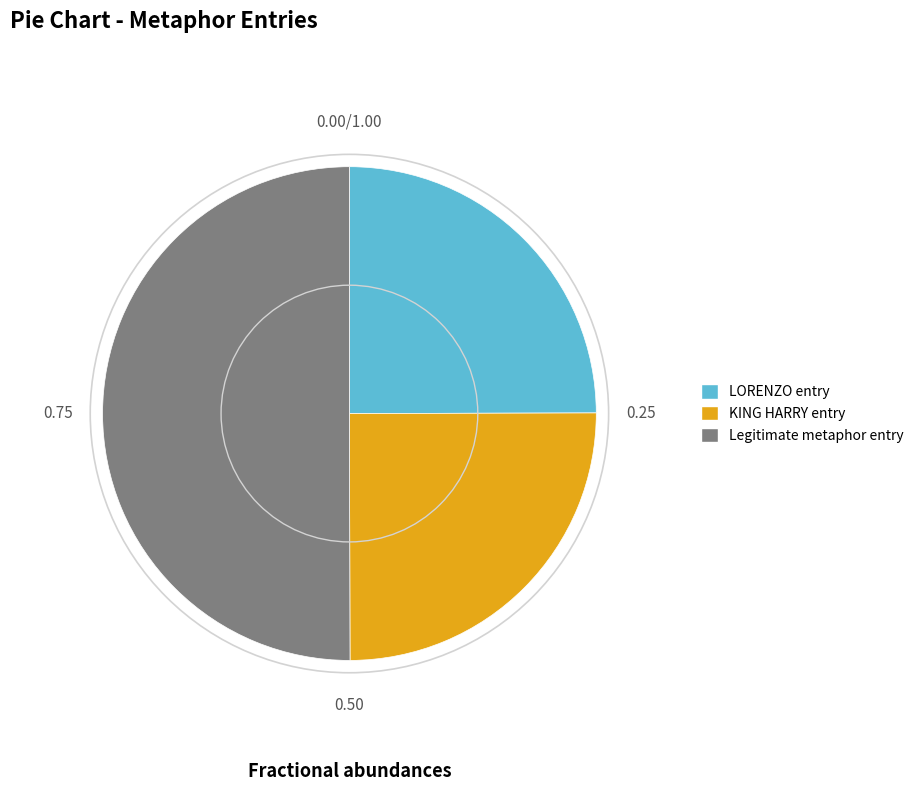

What is the ratio of the value at Legitimate metaphor entry to the value at LORENZO entry?

2.0